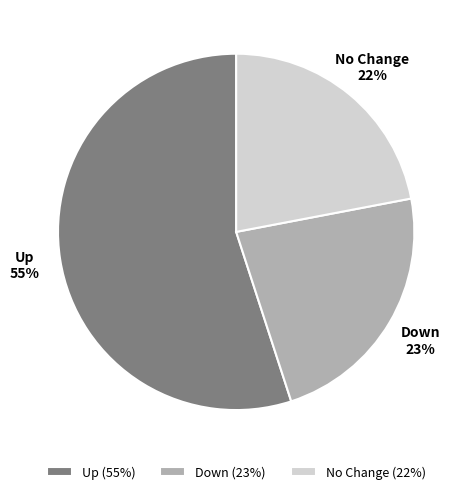

Do Up (55%) and No Change (22%) together represent more than half of the pie?

Yes